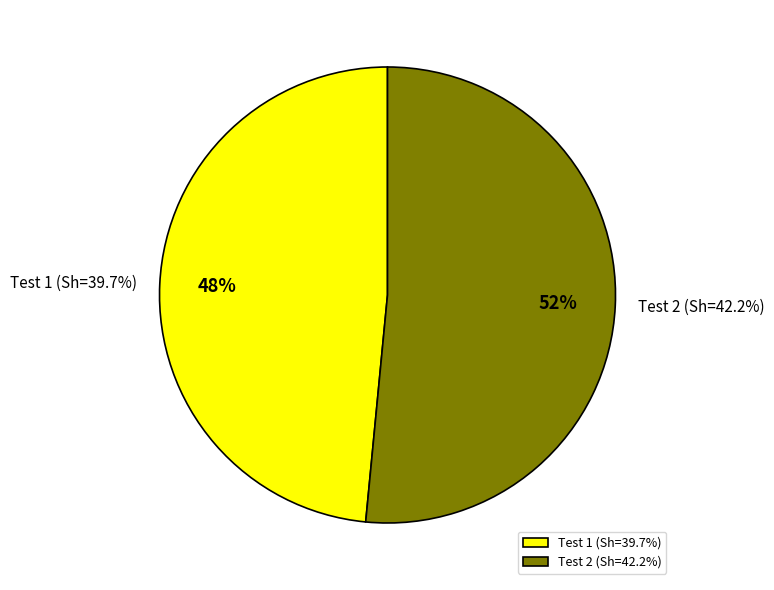

The Test 2 (Sh=42.2%) slice represents 52% of the pie. True or false?

True